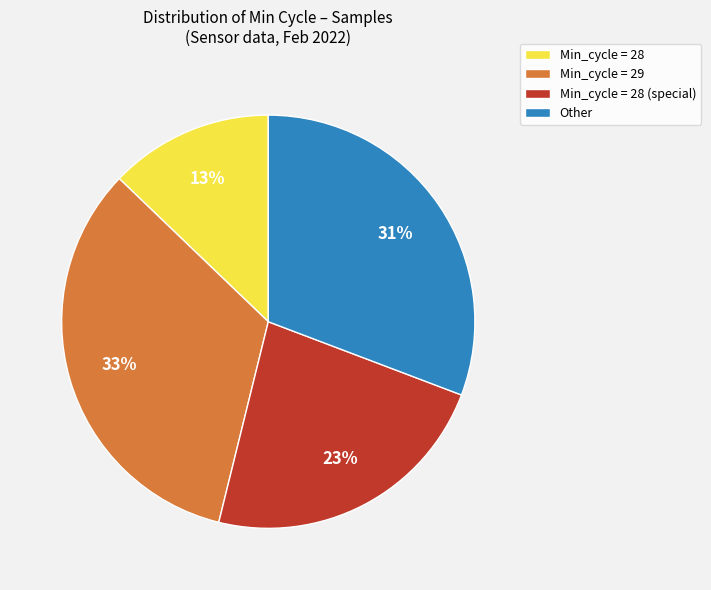

Which slice is the largest?

Min_cycle = 29